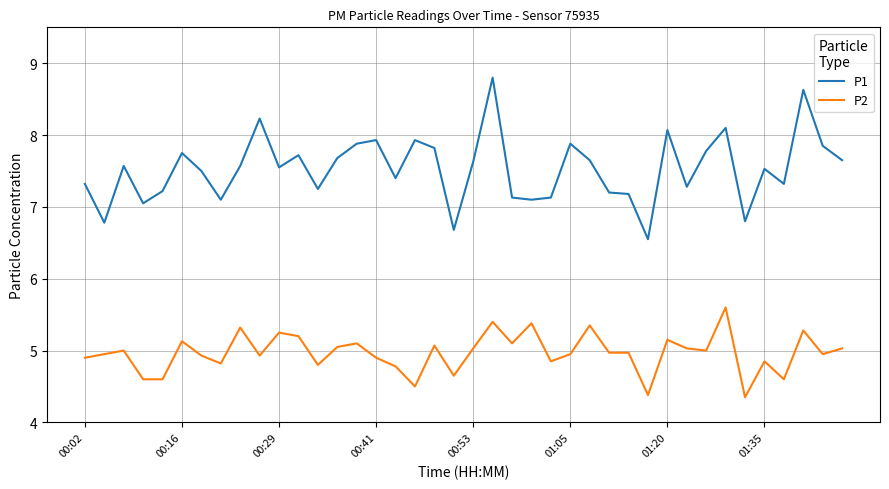

True or false: P2 and P1 intersect in this chart.

False